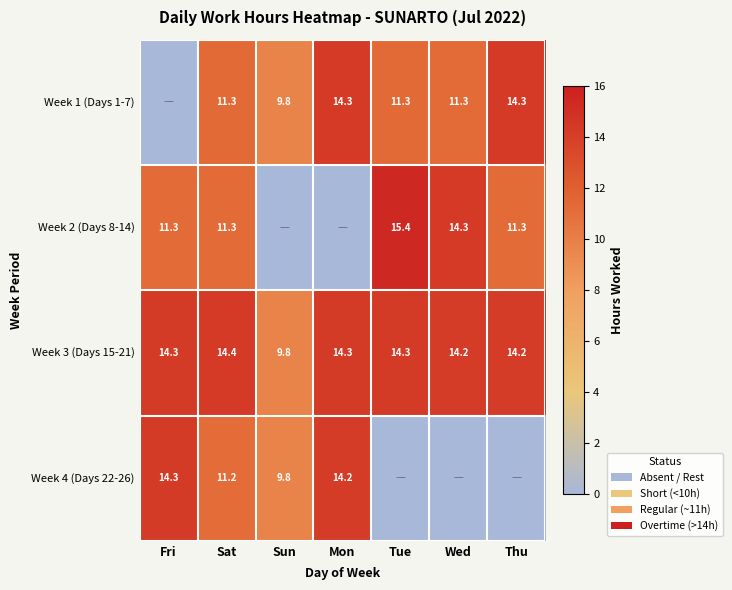

The value of Week 1 (Days 1-7) at Mon is 25.0. True or false?

False